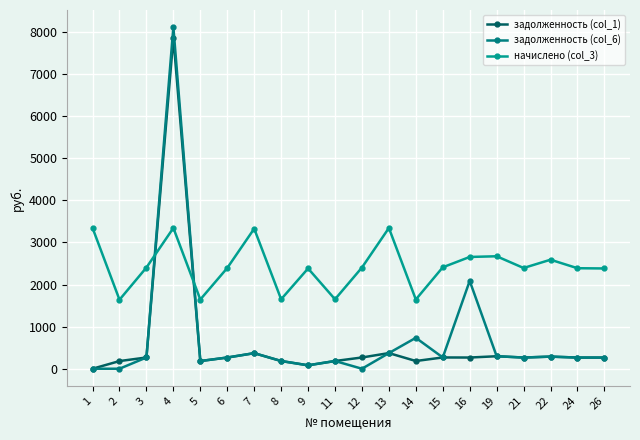

What are all the series names shown in the legend?

задолженность (col_1), задолженность (col_6), начислено (col_3)